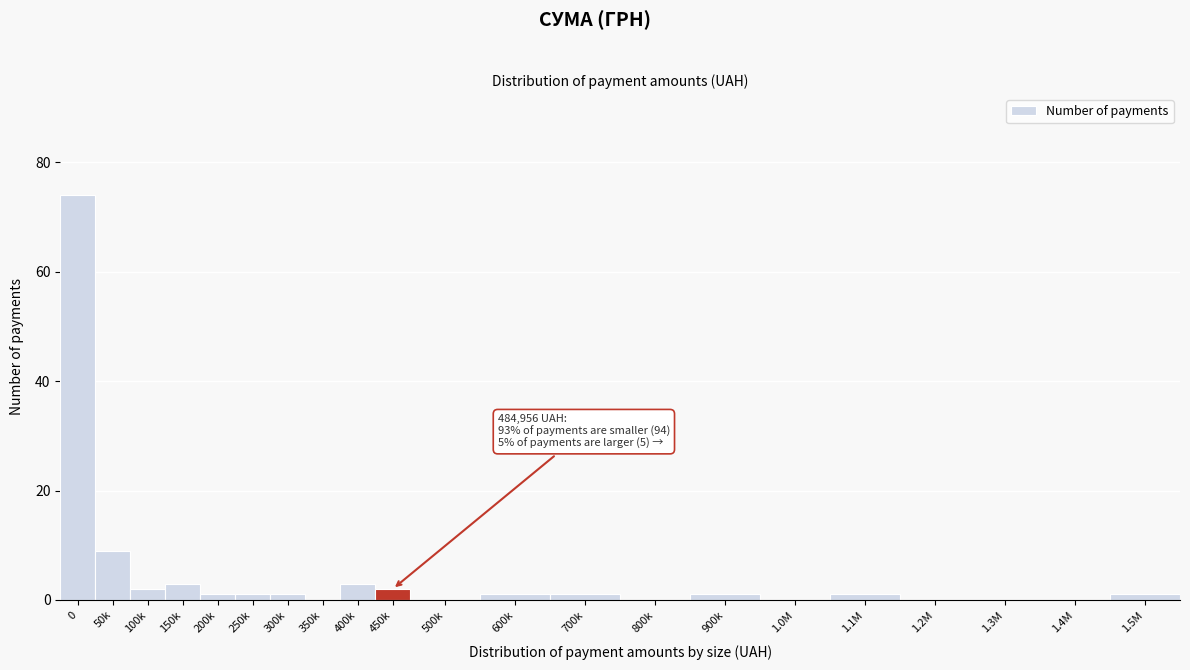

Reading left to right, list all the values displayed in this chart.

0=74	50k=9	100k=2	150k=3	200k=1	250k=1	300k=1	350k=0	400k=3	450k=2	500k=0	600k=1	700k=1	800k=0	900k=1	1.0M=0	1.1M=1	1.2M=0	1.3M=0	1.4M=0	1.5M=1